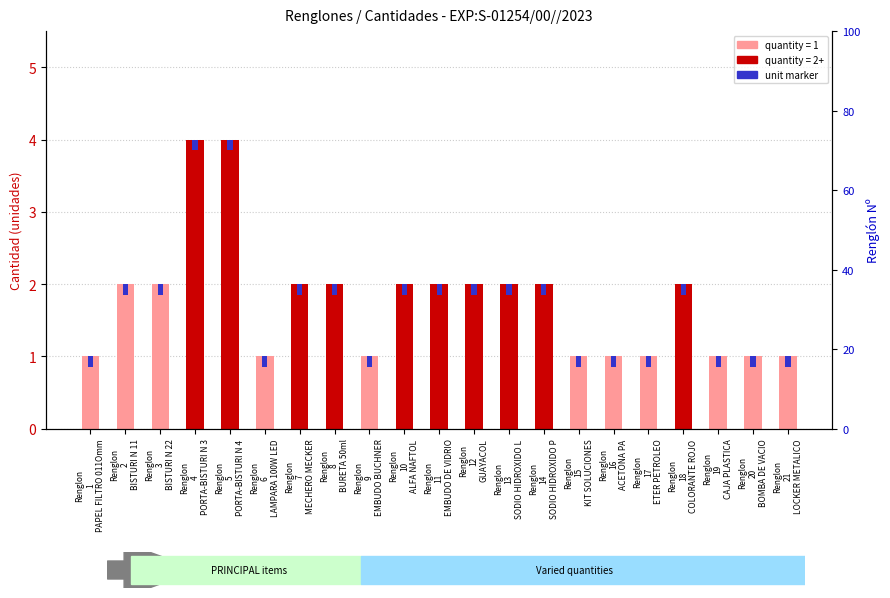

What is the maximum value shown in the chart?

4.0